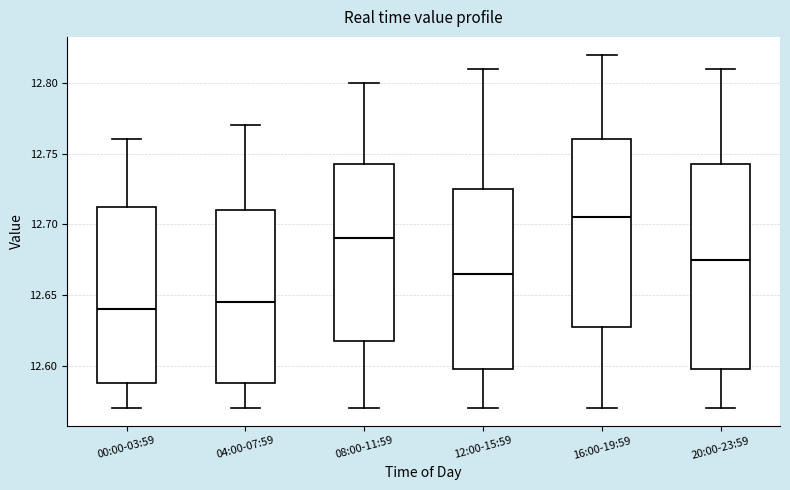

Reading left to right, read every box against the y-axis: the position of its median line, the range the box covers, and the ends of its whiskers. The values are not printed on the chart, so give them approximately, as read against the axis.

00:00-03:59: median 12.640, box 12.590 to 12.715, whiskers 12.570 to 12.760
04:00-07:59: median 12.645, box 12.590 to 12.710, whiskers 12.570 to 12.770
08:00-11:59: median 12.690, box 12.620 to 12.745, whiskers 12.570 to 12.800
12:00-15:59: median 12.665, box 12.600 to 12.725, whiskers 12.570 to 12.810
16:00-19:59: median 12.705, box 12.630 to 12.760, whiskers 12.570 to 12.820
20:00-23:59: median 12.675, box 12.600 to 12.745, whiskers 12.570 to 12.810